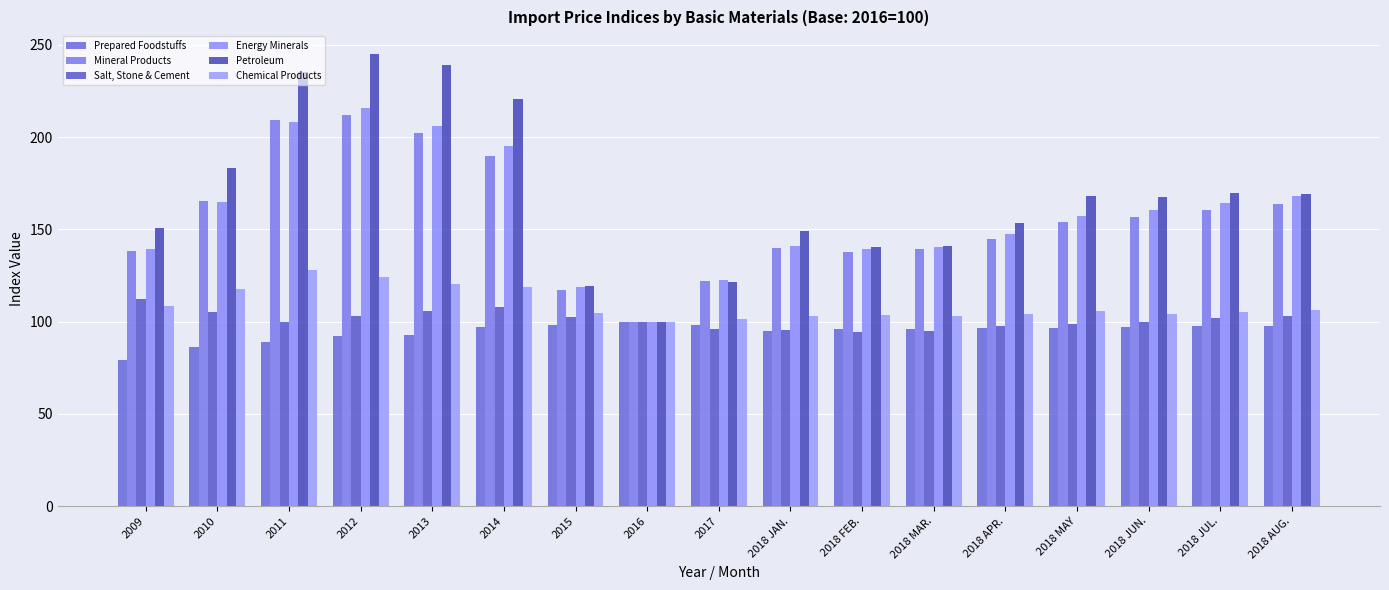

List the labels in order of Energy Minerals value, largest first.

2012, 2011, 2013, 2014, 2018 AUG., 2010, 2018 JUL., 2018 JUN., 2018 MAY, 2018 APR., 2018 JAN., 2018 MAR., 2009, 2018 FEB., 2017, 2015, 2016